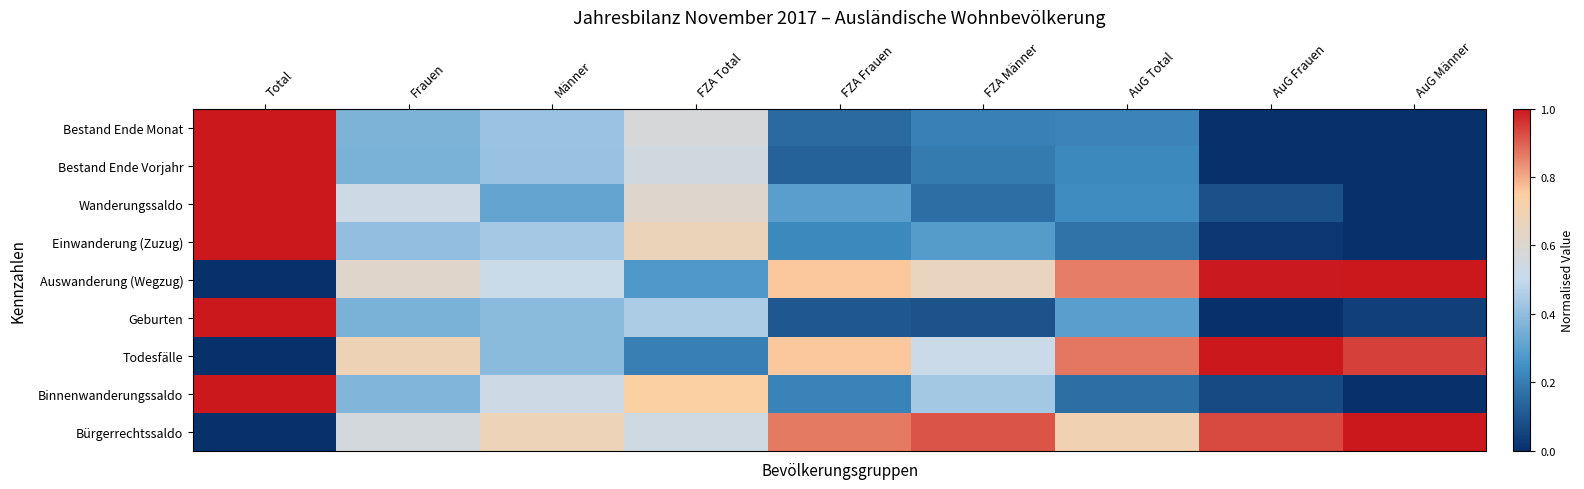

At Total, list the series in order from largest to smallest.

Bestand Ende Monat, Bestand Ende Vorjahr, Wanderungssaldo, Einwanderung (Zuzug), Geburten, Binnenwanderungssaldo, Auswanderung (Wegzug), Todesfälle, Bürgerrechtssaldo